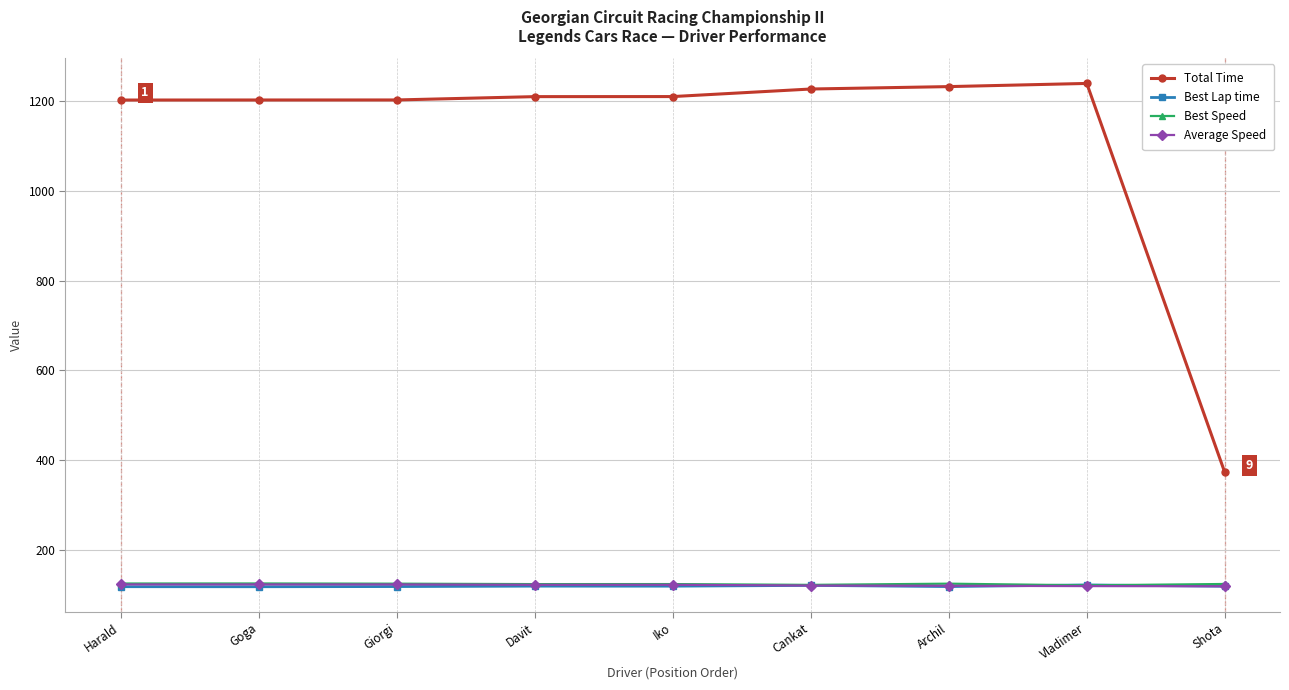

What is the difference between the highest and lowest values at Harald?

1084.2